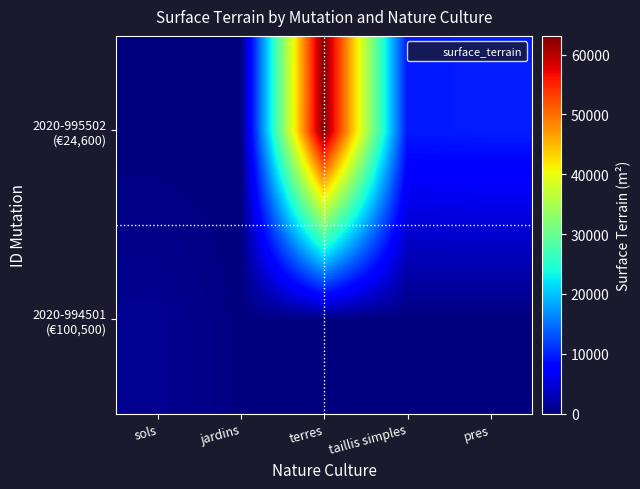

What is the difference between the highest and lowest values at sols?

1103